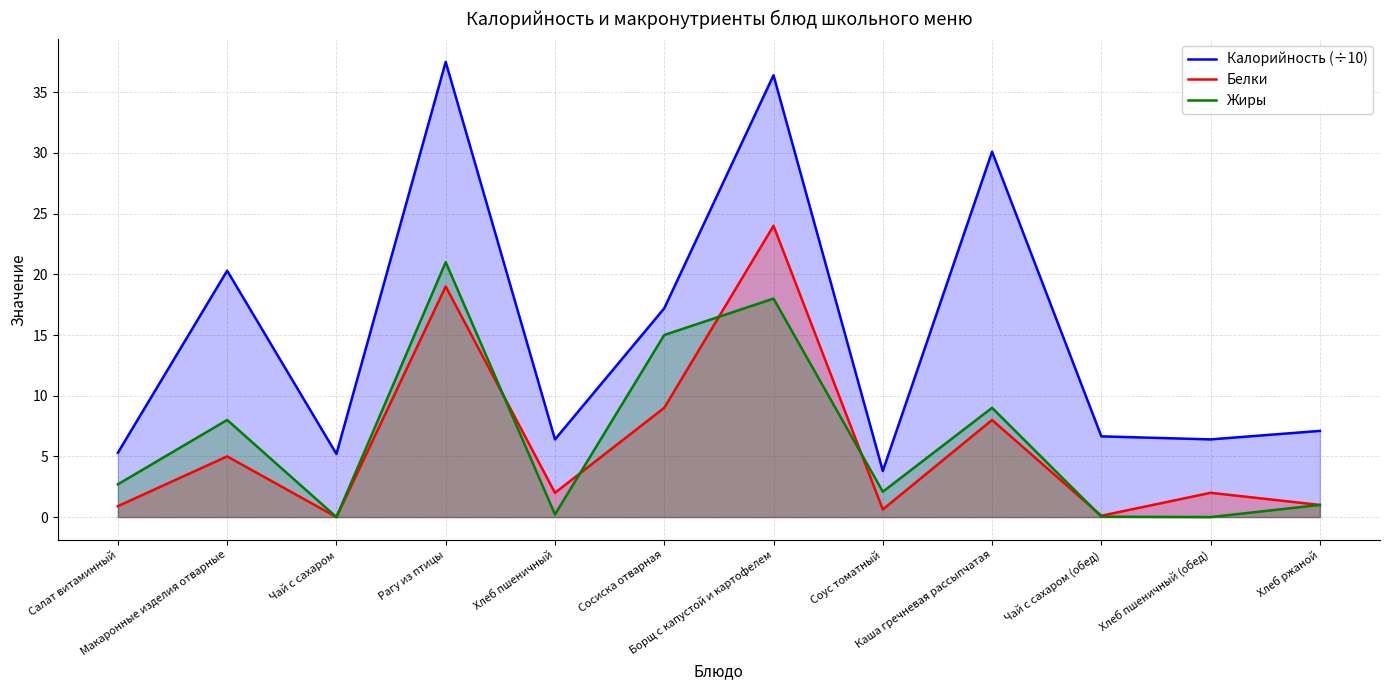

What is the difference between the maximum and minimum values in the Белки series?

24.0